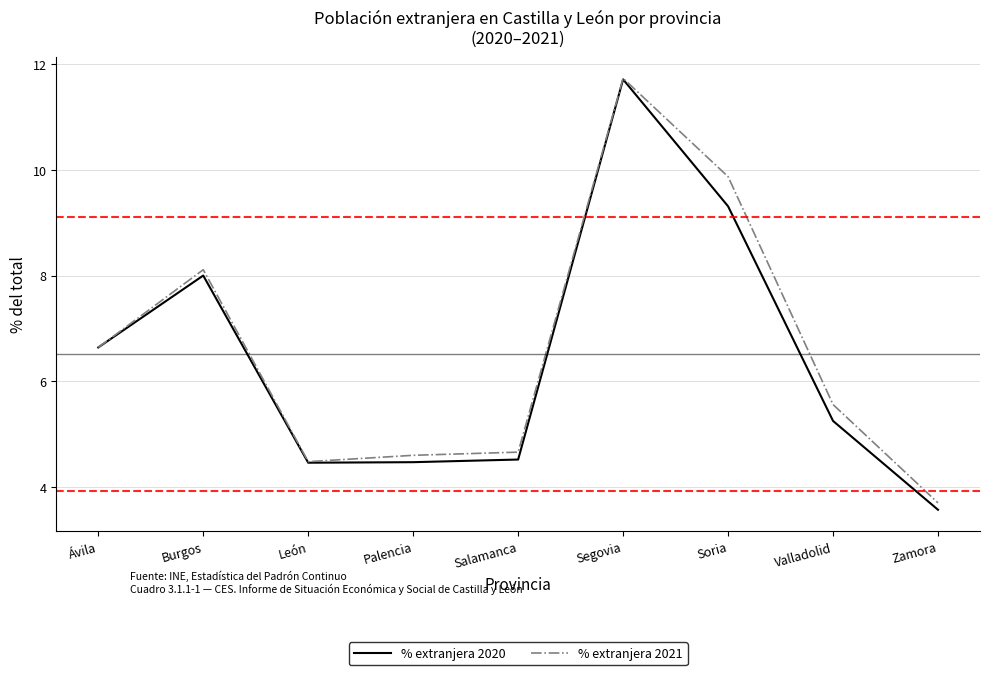

How many values in the % extranjera 2021 series exceed 5?

5